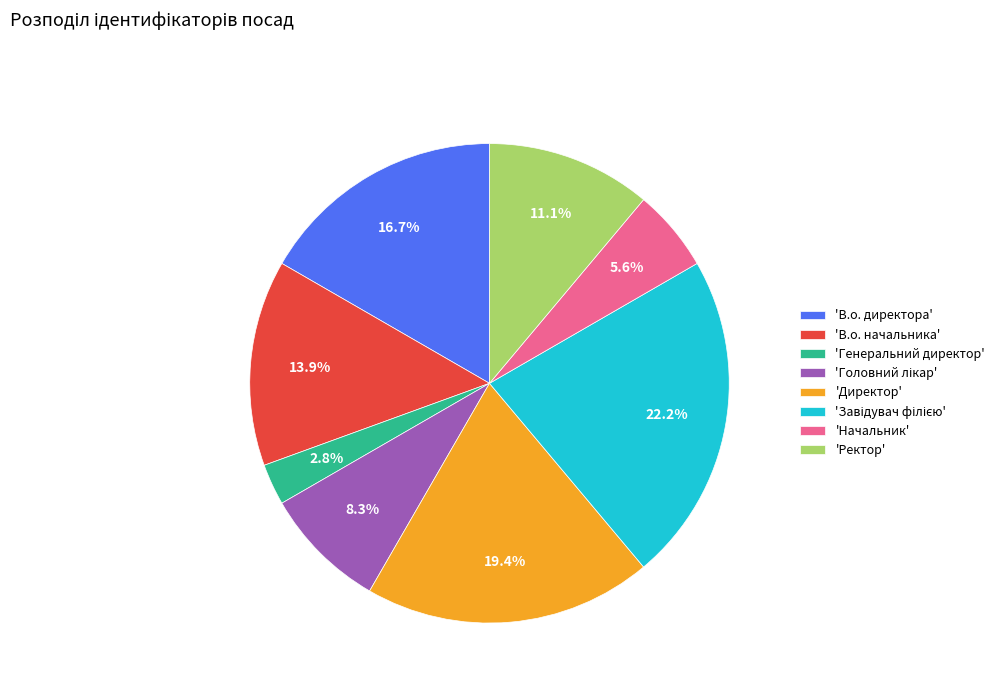

Combined, do 'Директор' and 'В.о. директора' account for over 50%?

No